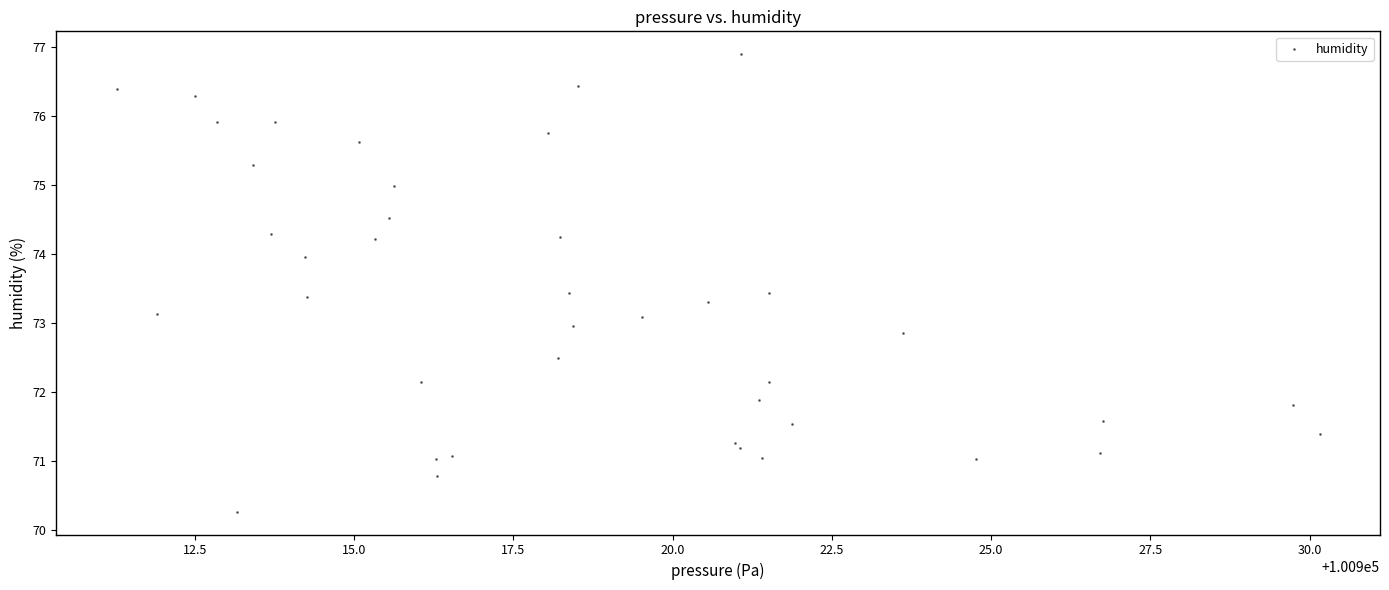

What is the range of Y values (max minus min)?

6.6